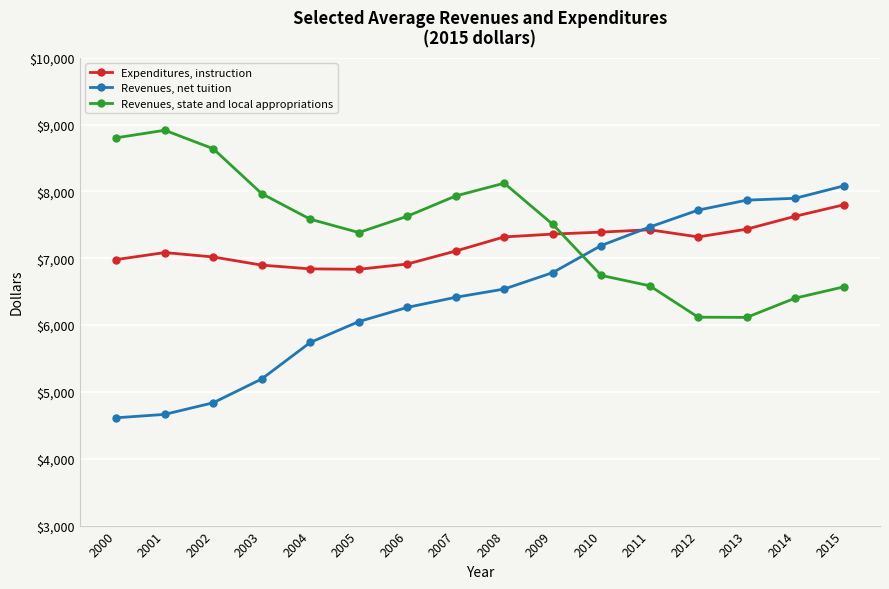

Which series has the widest spread of values?

Revenues, net tuition